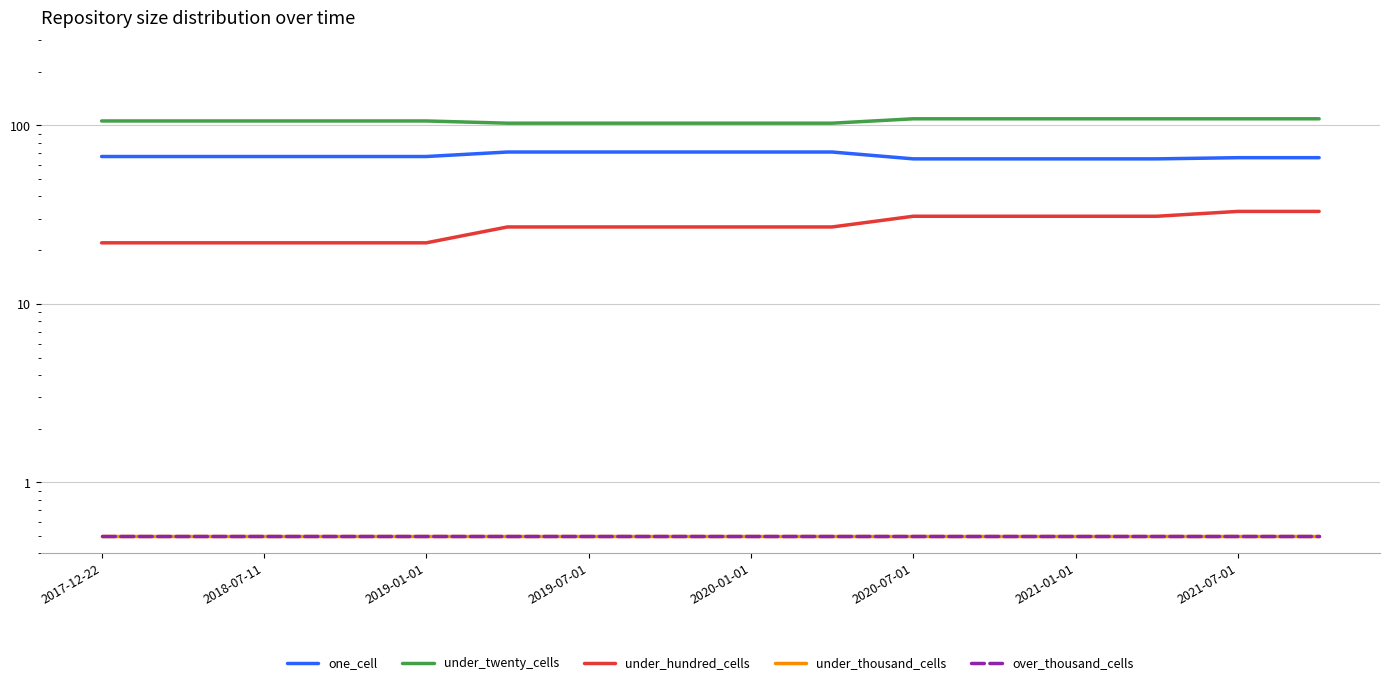

Which series has the widest spread of values?

under_hundred_cells